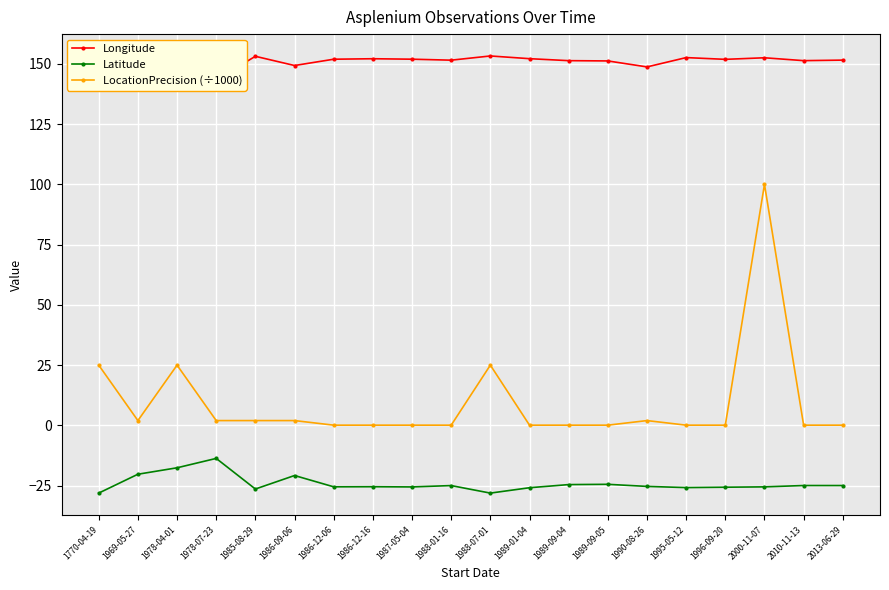

What position from the right is 1986-12-06?

14